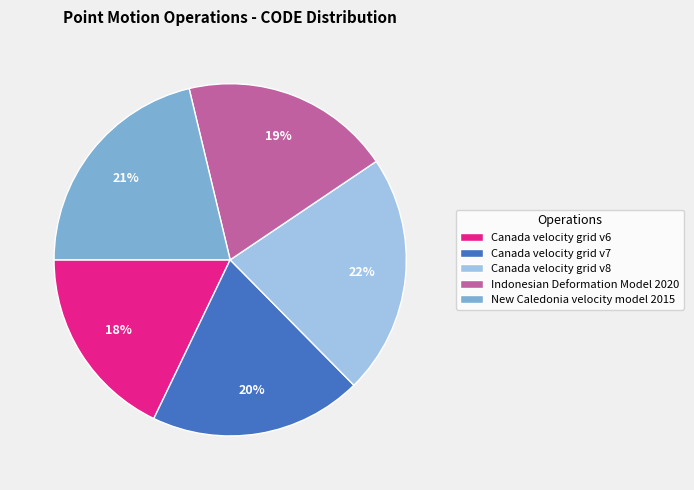

Does Canada velocity grid v6 represent more than half of the total?

No